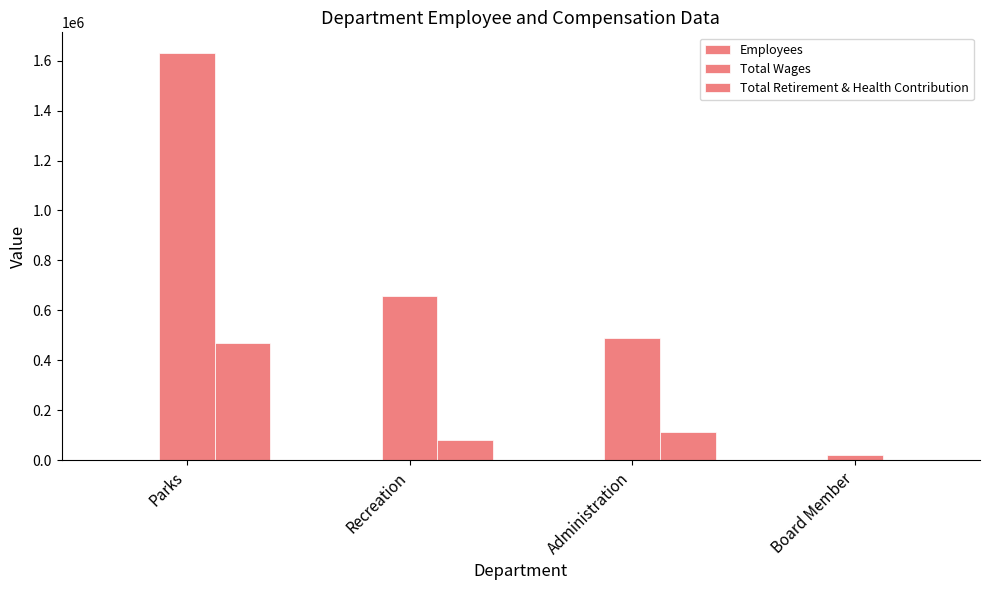

Which series has the largest range (max minus min)?

Total Wages